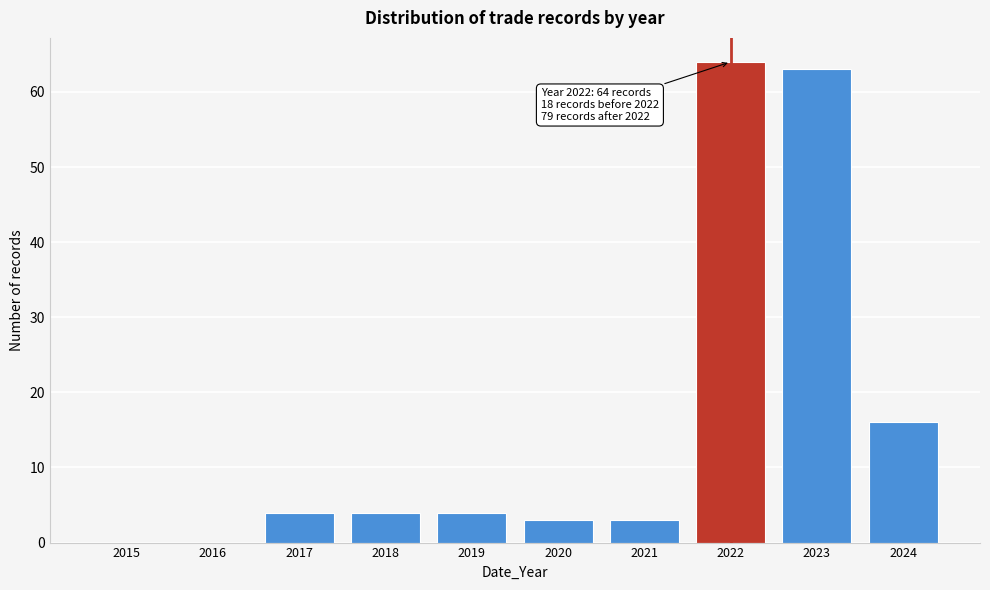

Reading left to right, transcribe all the data shown in this chart.

2015=0	2016=0	2017=4	2018=4	2019=4	2020=3	2021=3	2022=64	2023=63	2024=16